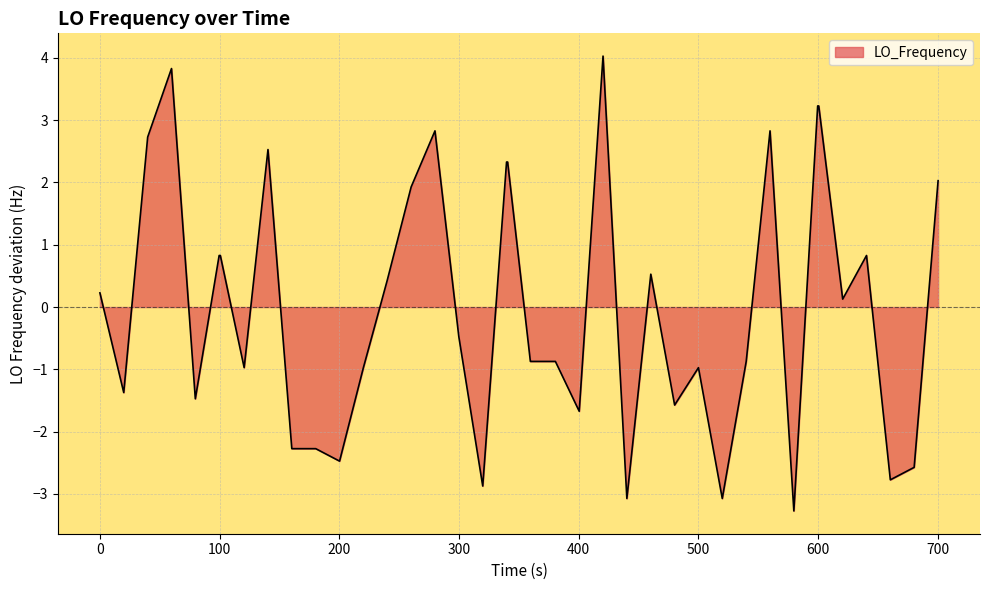

How many categories are shown in the chart?

40